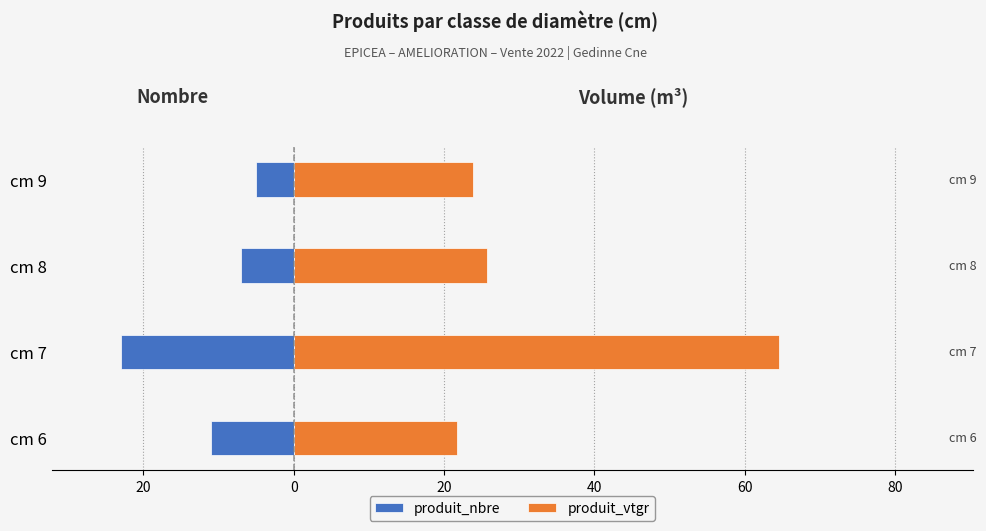

The produit_vtgr series shows 33.1 at cm 6. True or false?

False